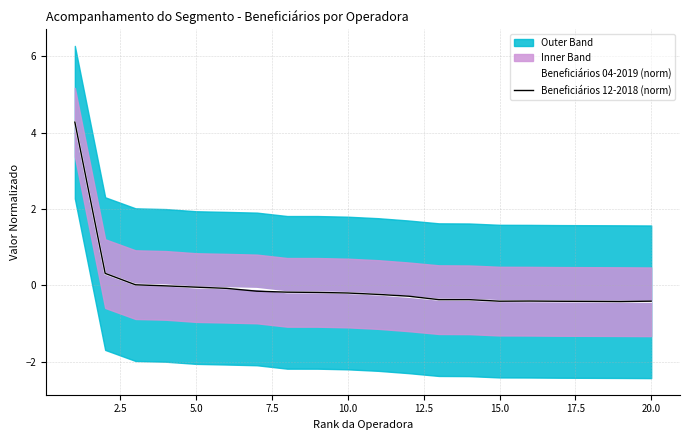

Which series has the widest spread of values?

Beneficiários 04-2019 (norm)